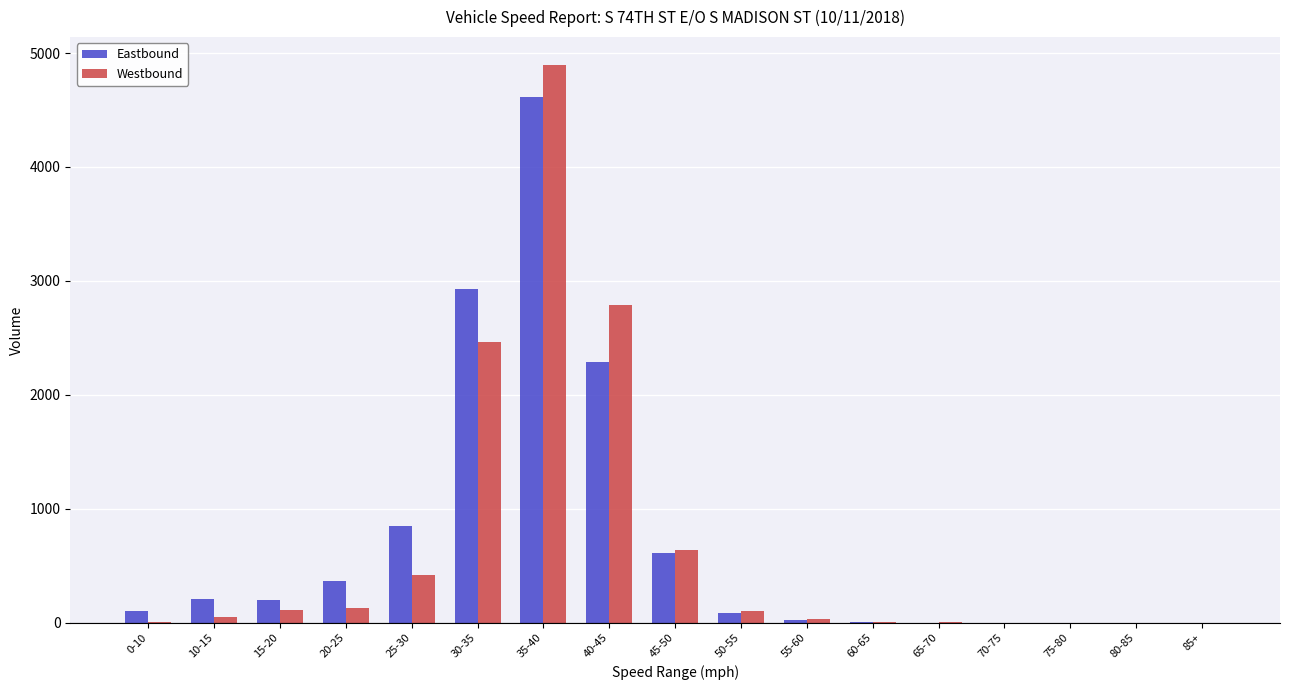

Which series has the largest range (max minus min)?

Westbound